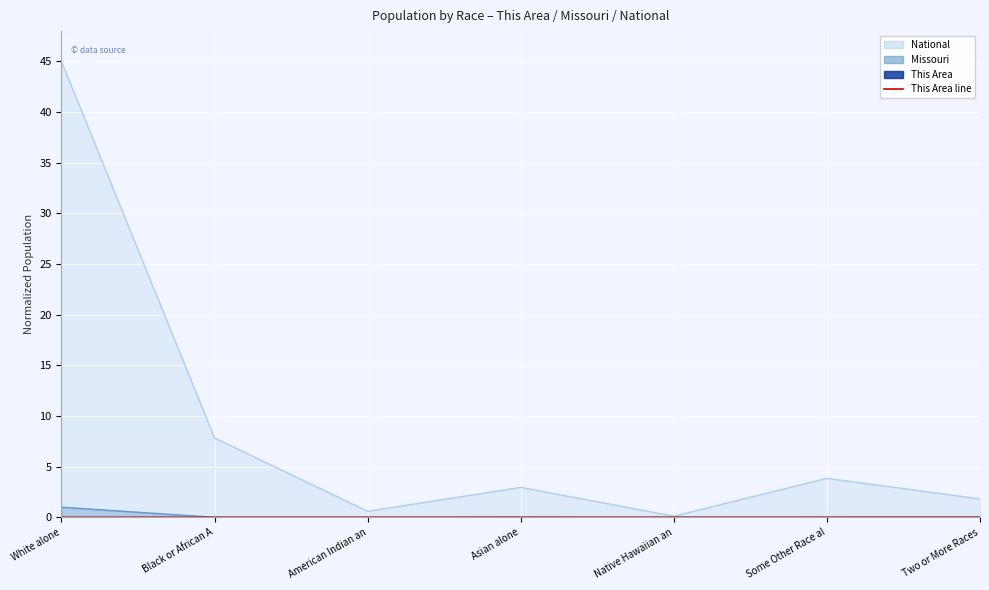

What is the value of the National point at the 5th from the left?

0.1